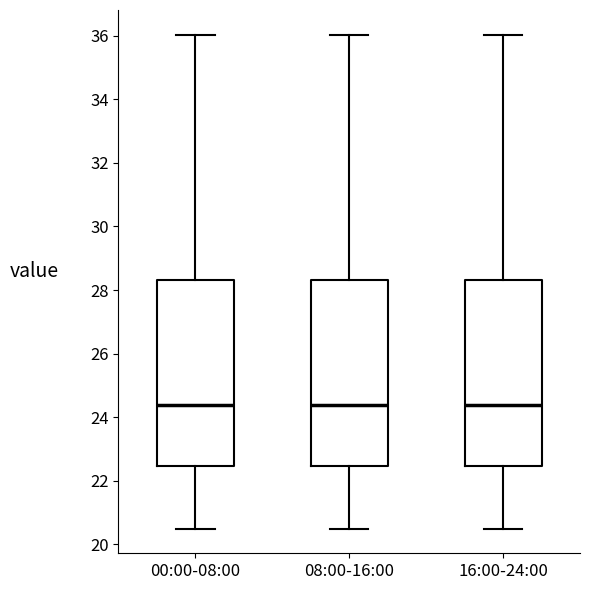

Reading left to right, transcribe this box plot: for each box, give where its median line is, the range the box spans, and where its two whiskers end, as read against the y-axis. The values are not printed on the chart, so give them approximately, as read against the axis.

00:00-08:00: median 24.4, box 22.4 to 28.4, whiskers 20.6 to 36.0
08:00-16:00: median 24.4, box 22.4 to 28.4, whiskers 20.6 to 36.0
16:00-24:00: median 24.4, box 22.4 to 28.4, whiskers 20.6 to 36.0